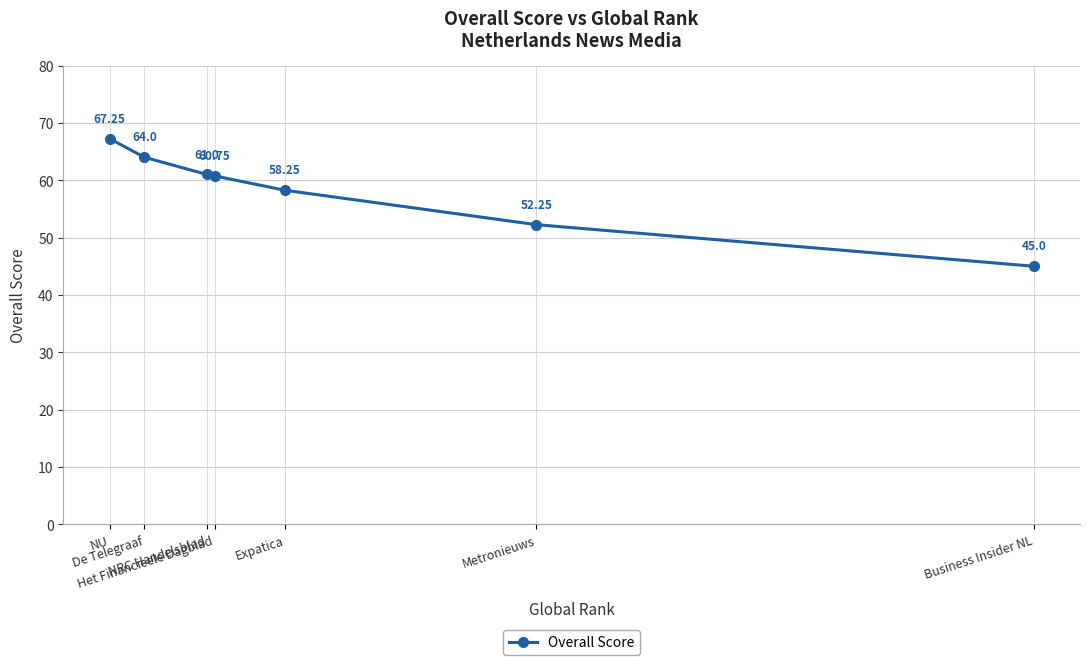

What is the label of the 6th point from the left?

Metronieuws